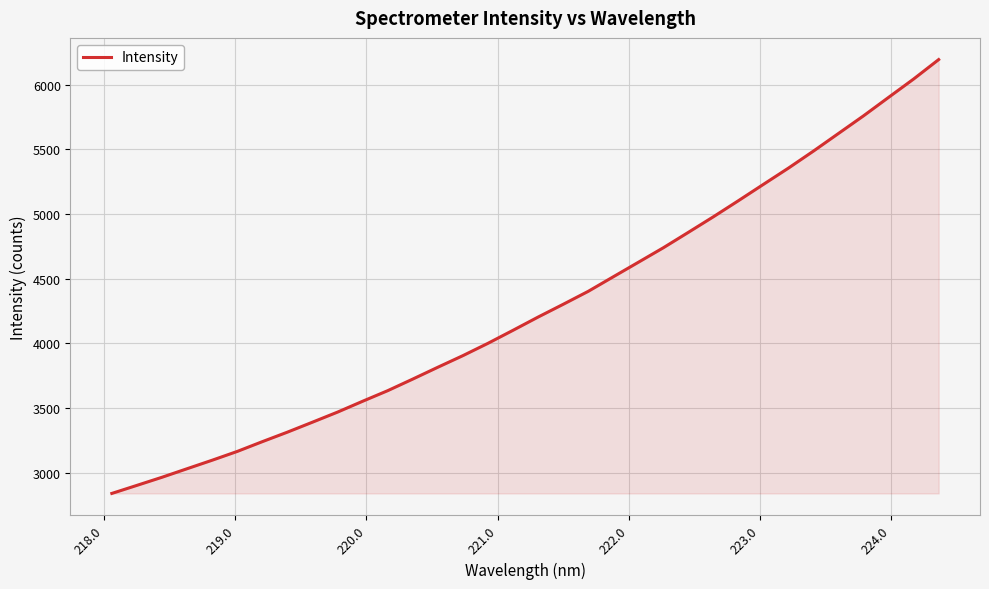

What is the difference between the maximum and minimum values?

3354.9